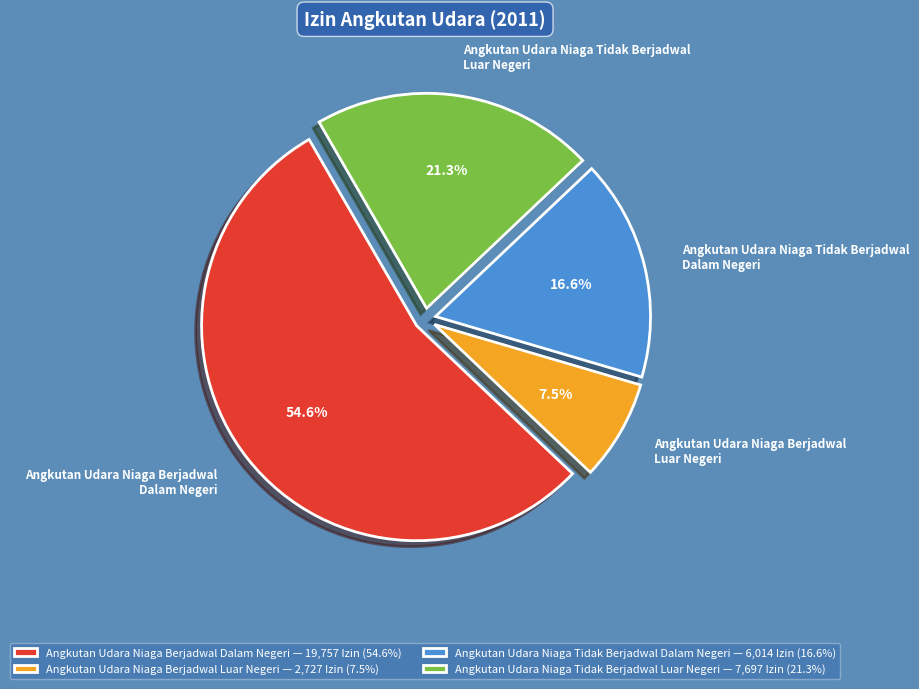

Does any single category account for the majority?

Yes